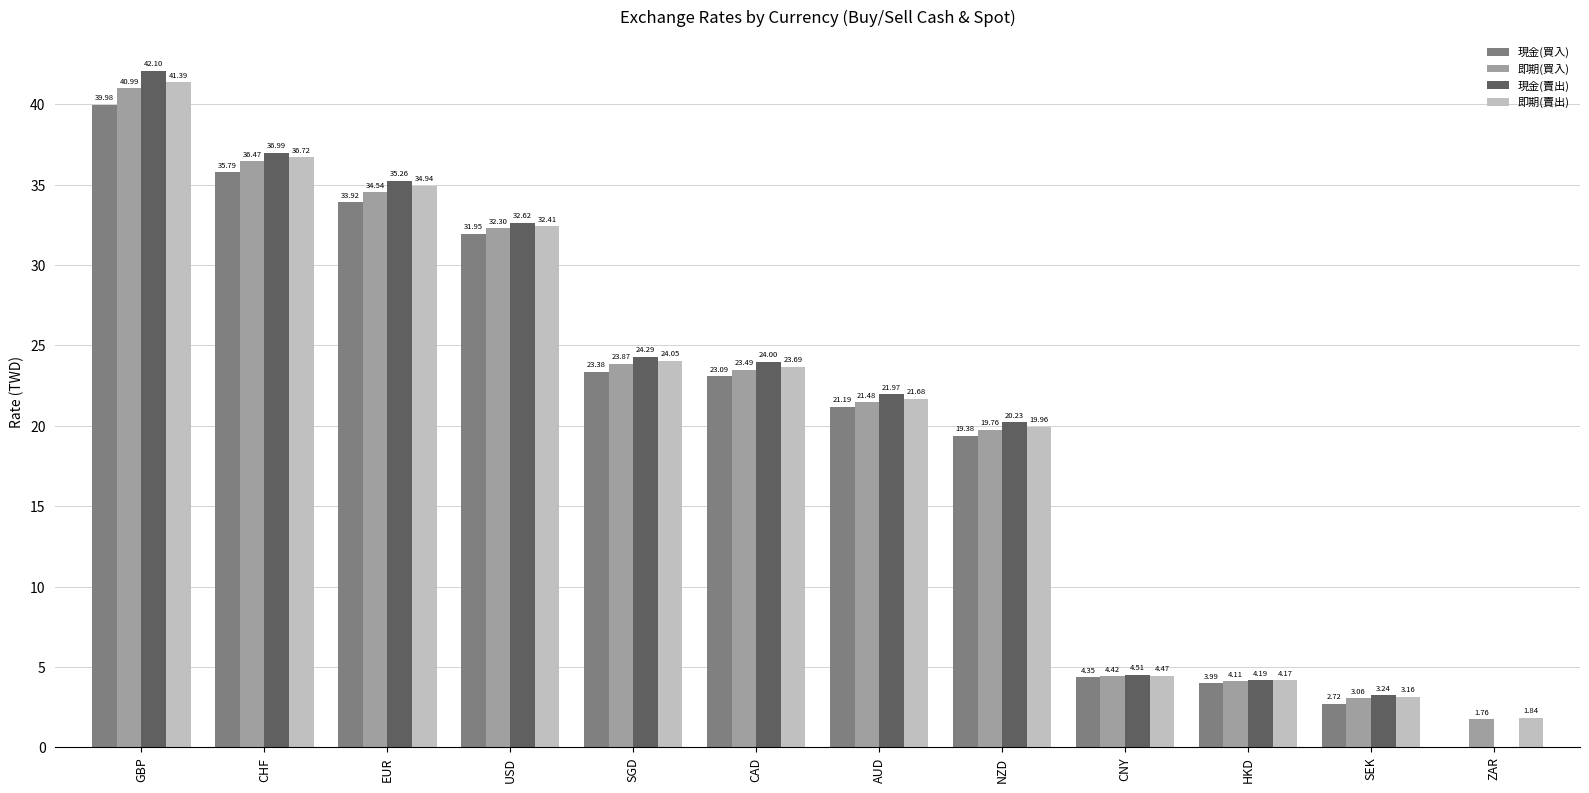

Does the chart contain stacked bars?

No